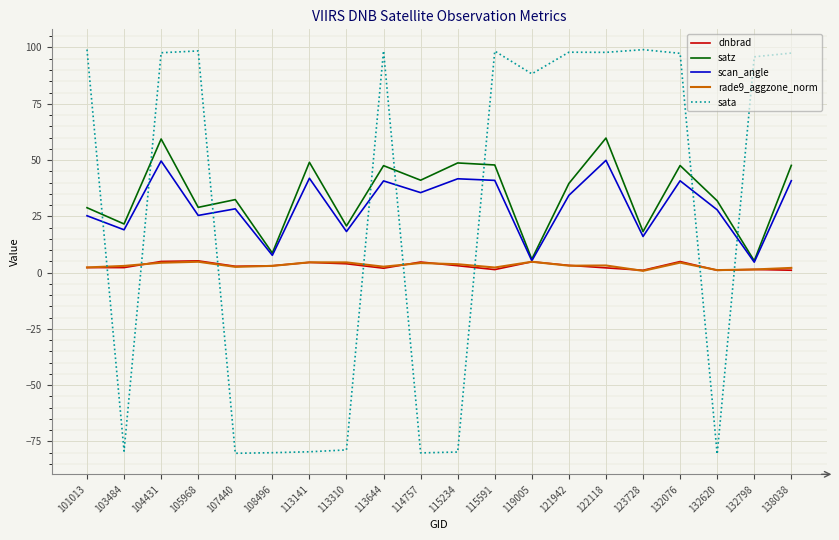

What is the minimum value shown in the chart?

-80.6